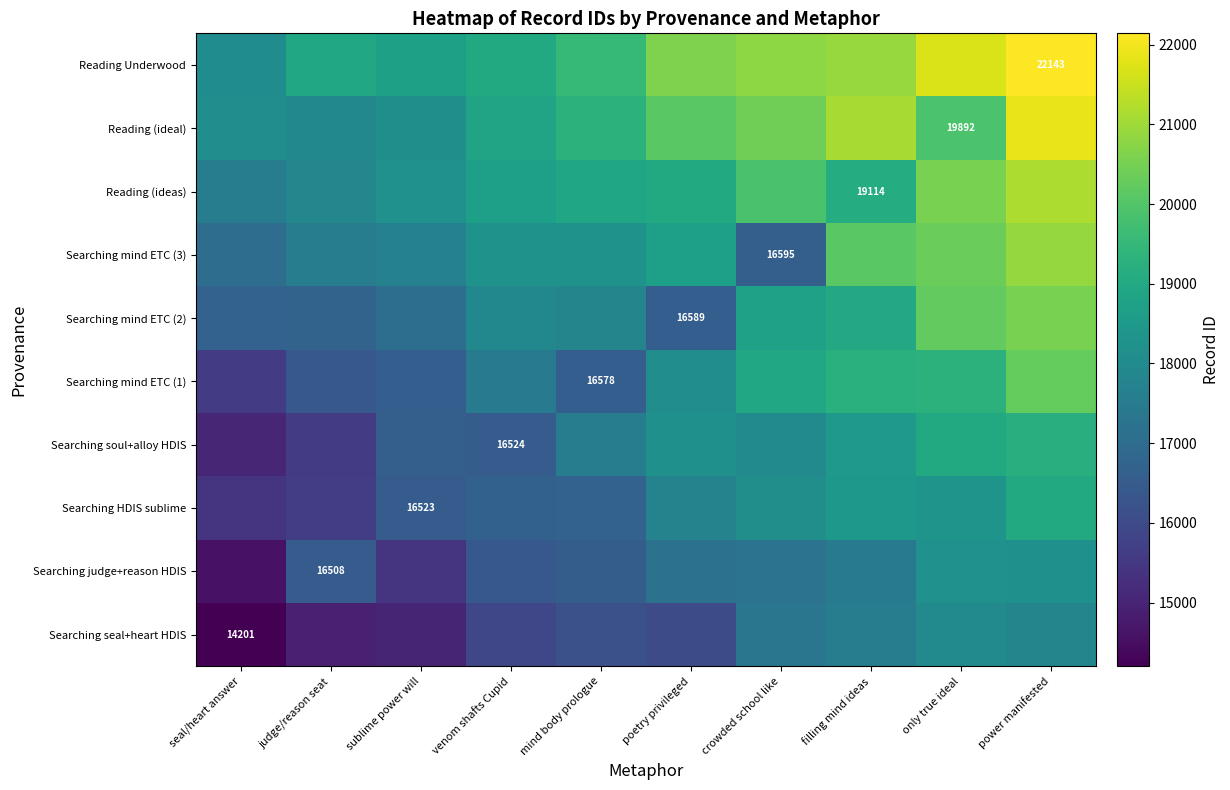

The Reading (ideas) series shows 35746.0 at only true ideal. True or false?

False